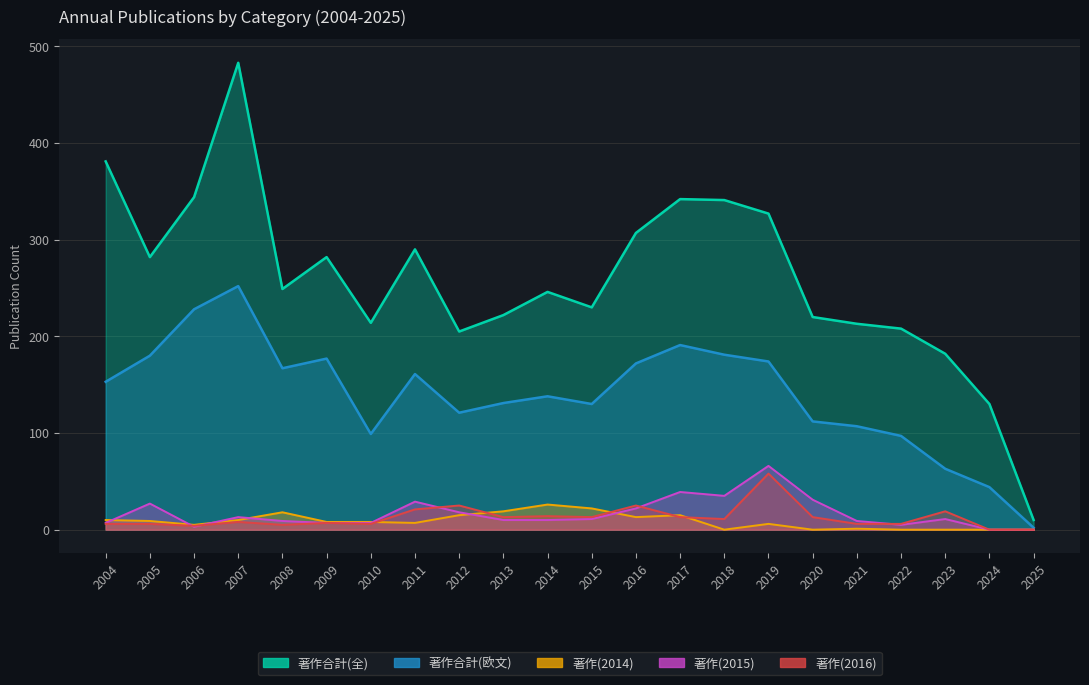

What is the sum of the 著作(2015) values at 2022 and 2023?

16